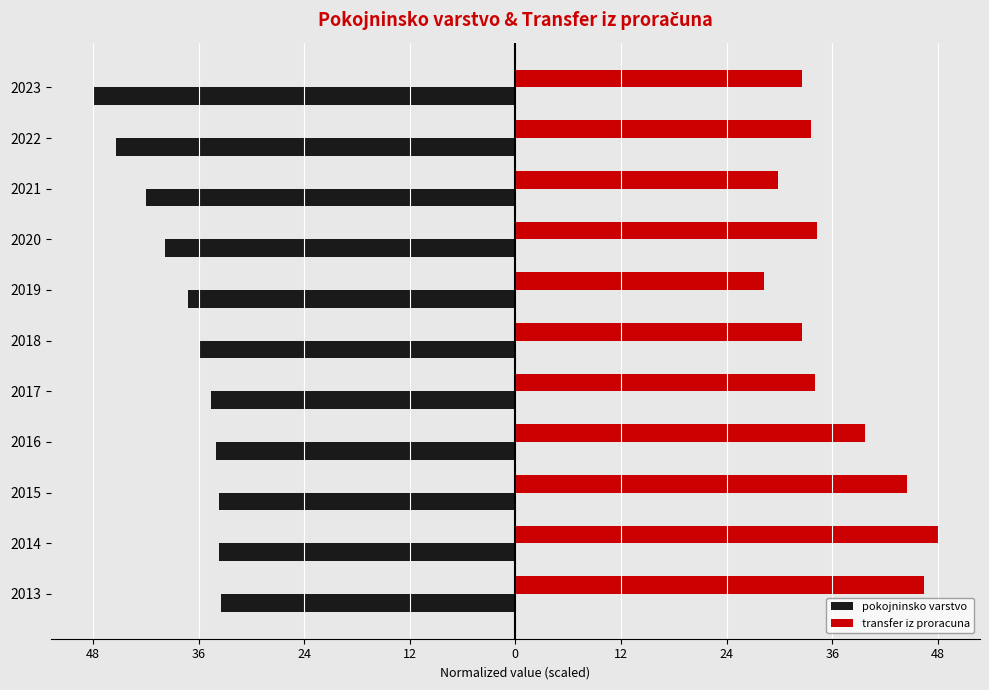

What are all the series names shown in the legend?

pokojninsko varstvo, transfer iz proracuna